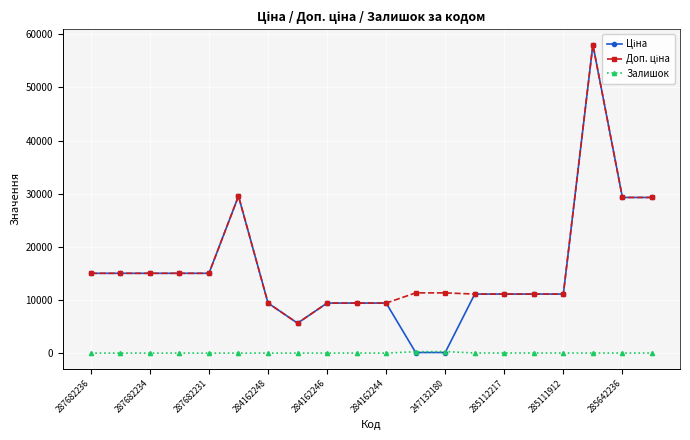

What is the maximum value shown in the chart?

58037.0